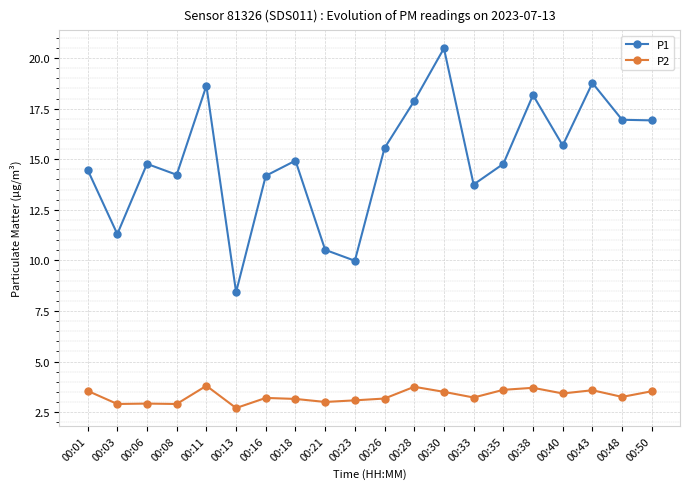

What is the average value of the P1 series?

15.0